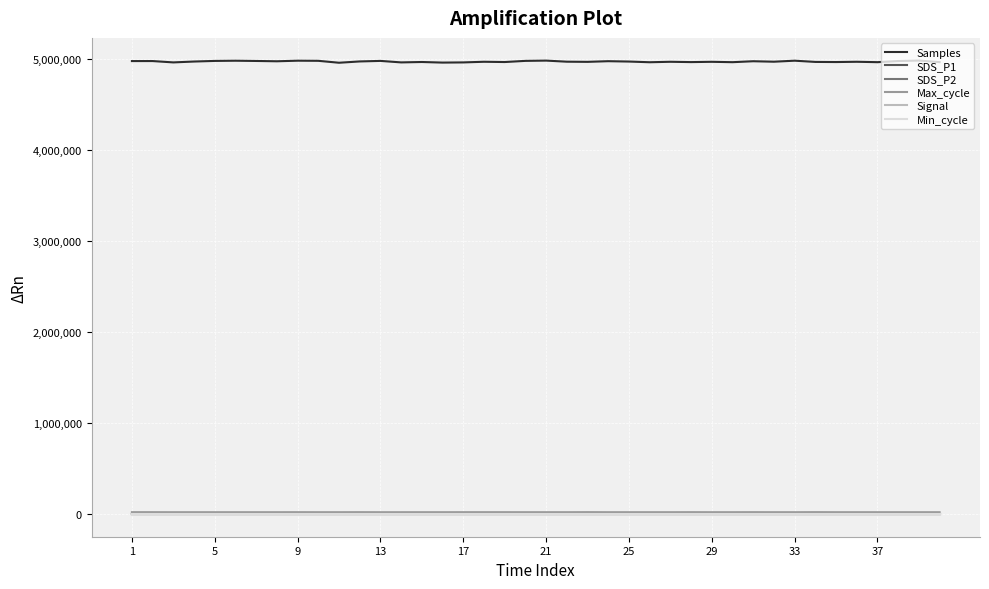

Which series has the largest total across all categories?

Samples